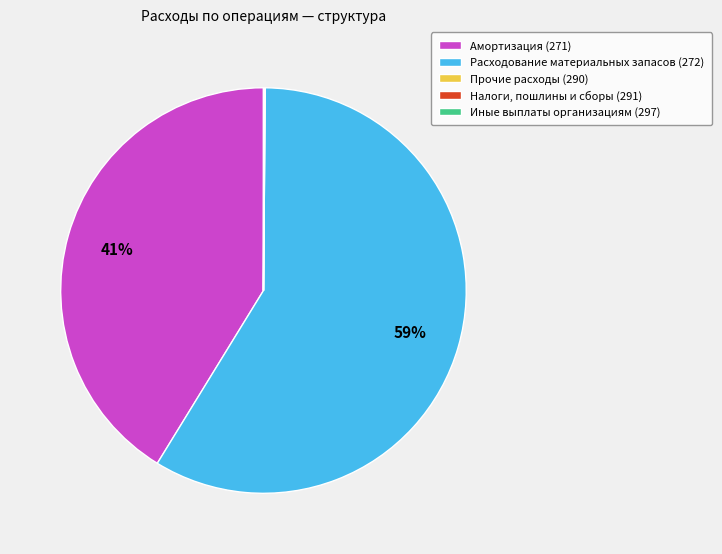

Is it true that Амортизация (271) is 26% of the pie?

False